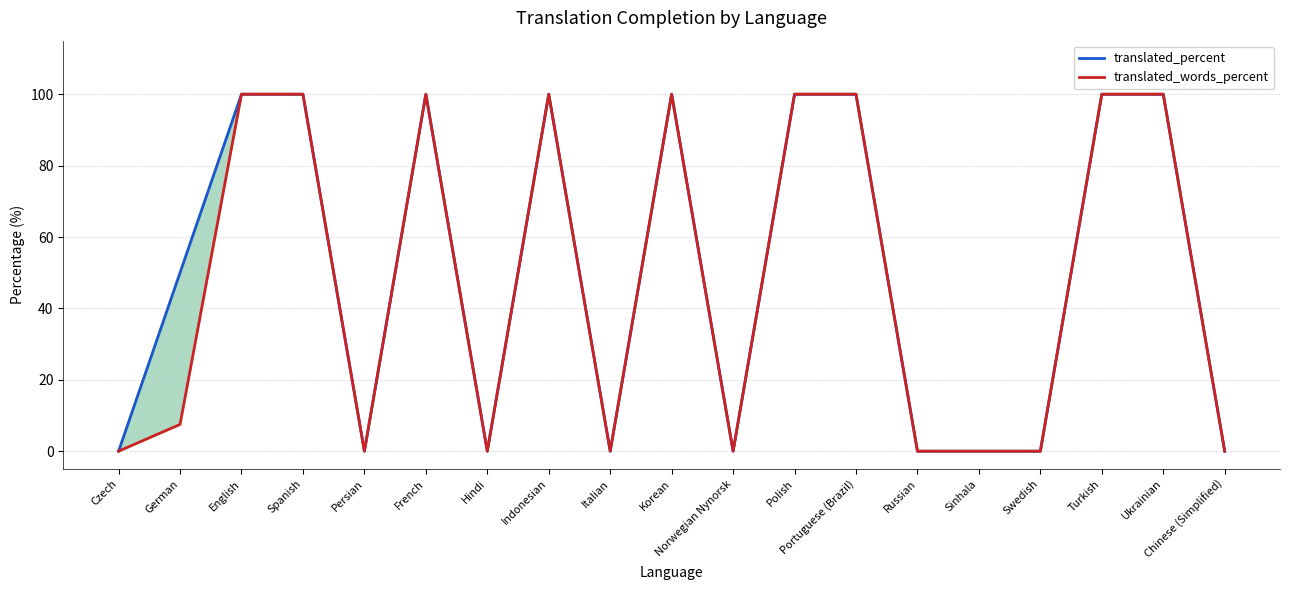

What is the label of the 13th point from the left?

Portuguese (Brazil)